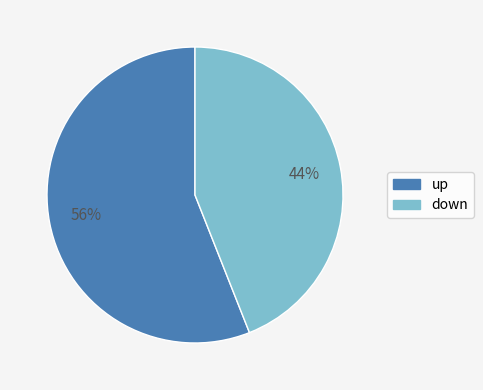

To the nearest percent, what percentage of the pie is down?

44%